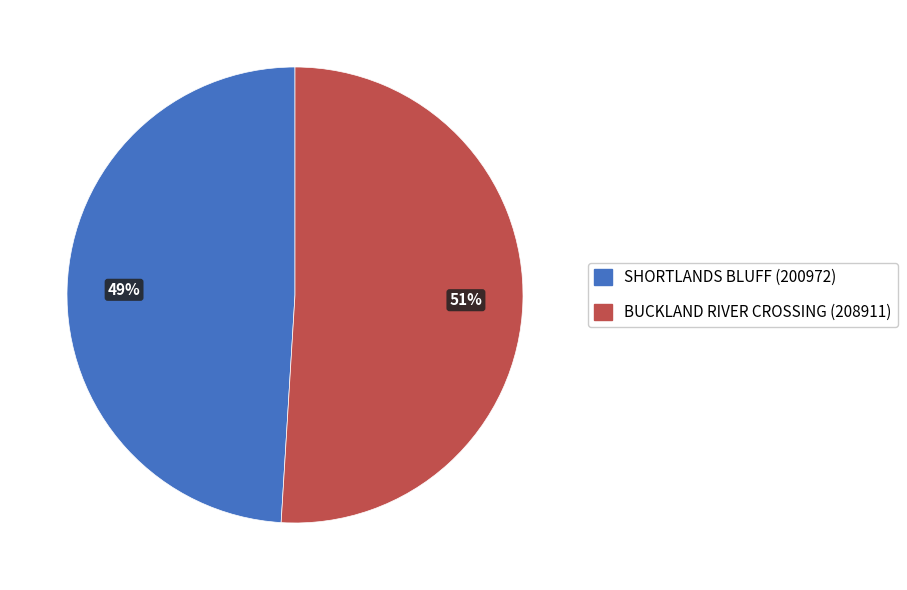

Does BUCKLAND RIVER CROSSING represent more than half of the total?

Yes